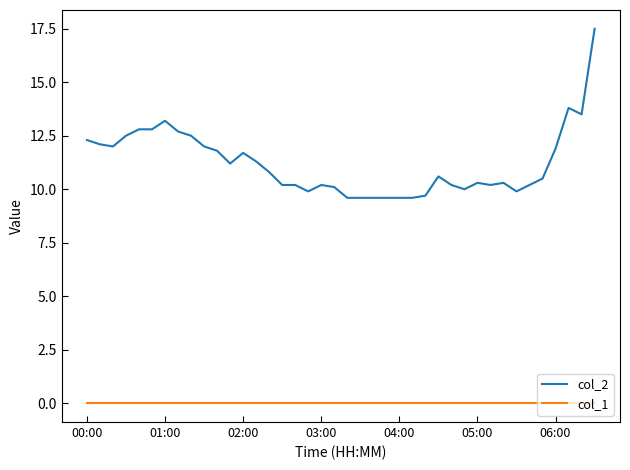

Which series has the widest spread of values?

col_2